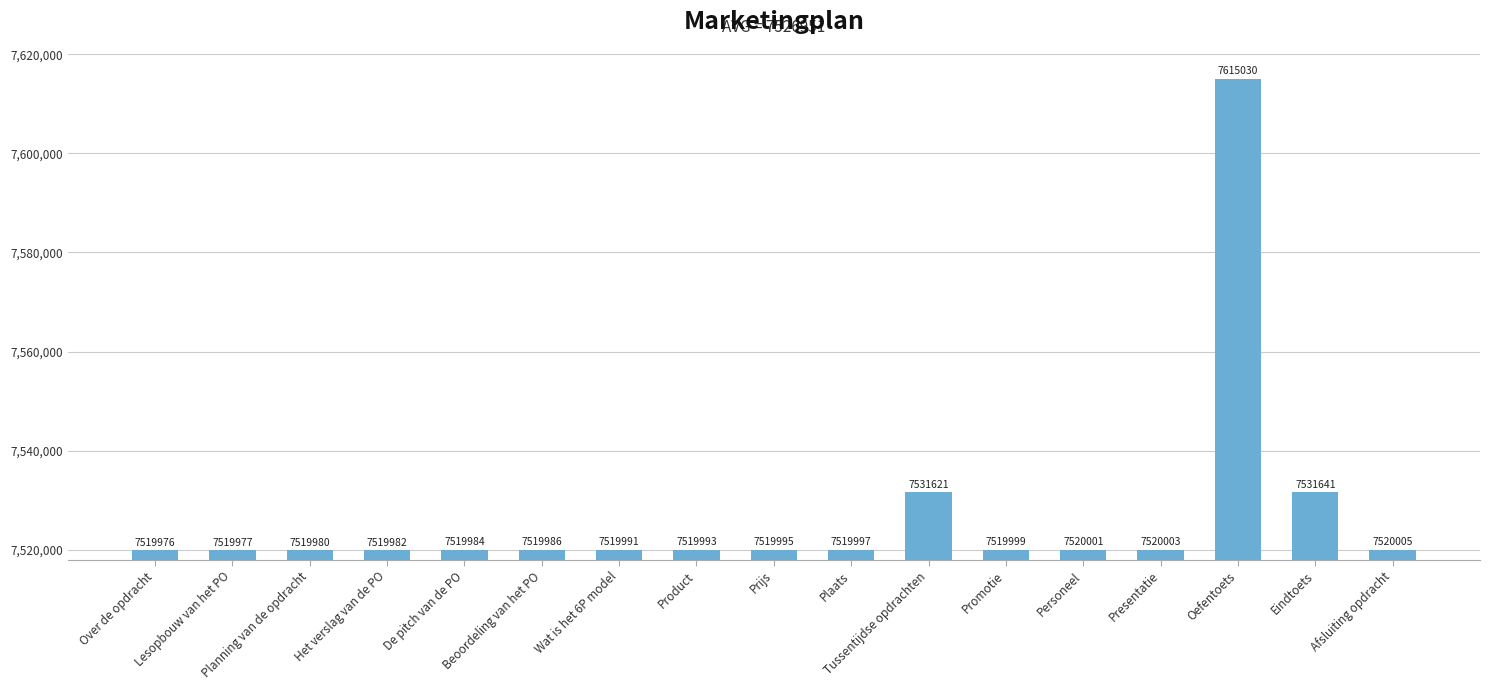

The value at De pitch van de PO is 7519984. True or false?

True